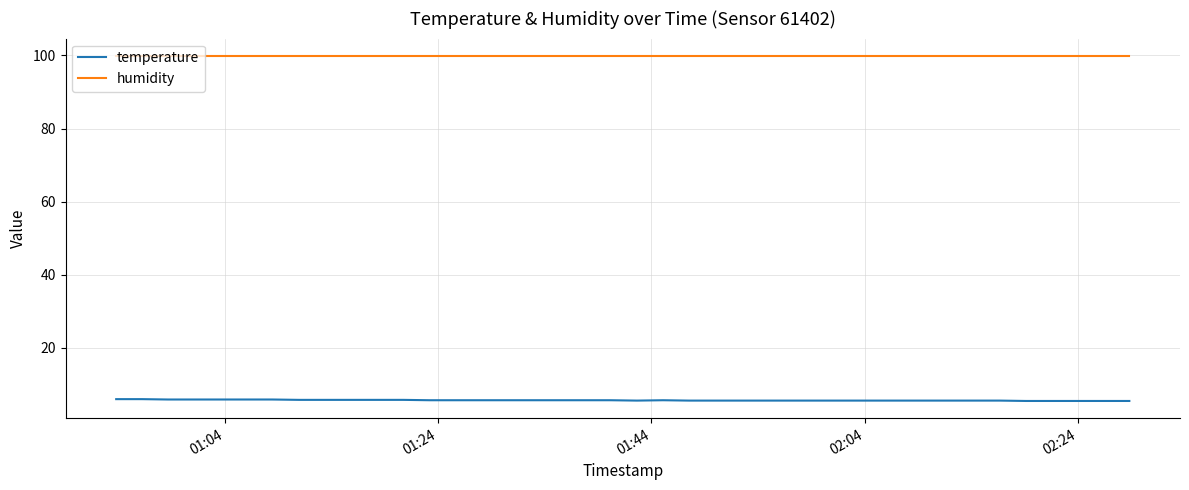

Which series has the largest total across all categories?

humidity